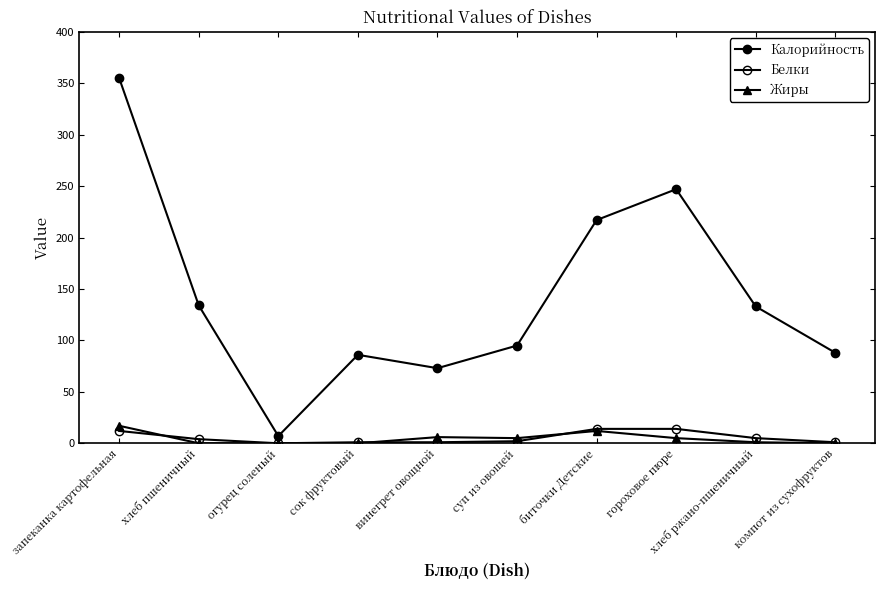

Count the number of categories in the chart.

10